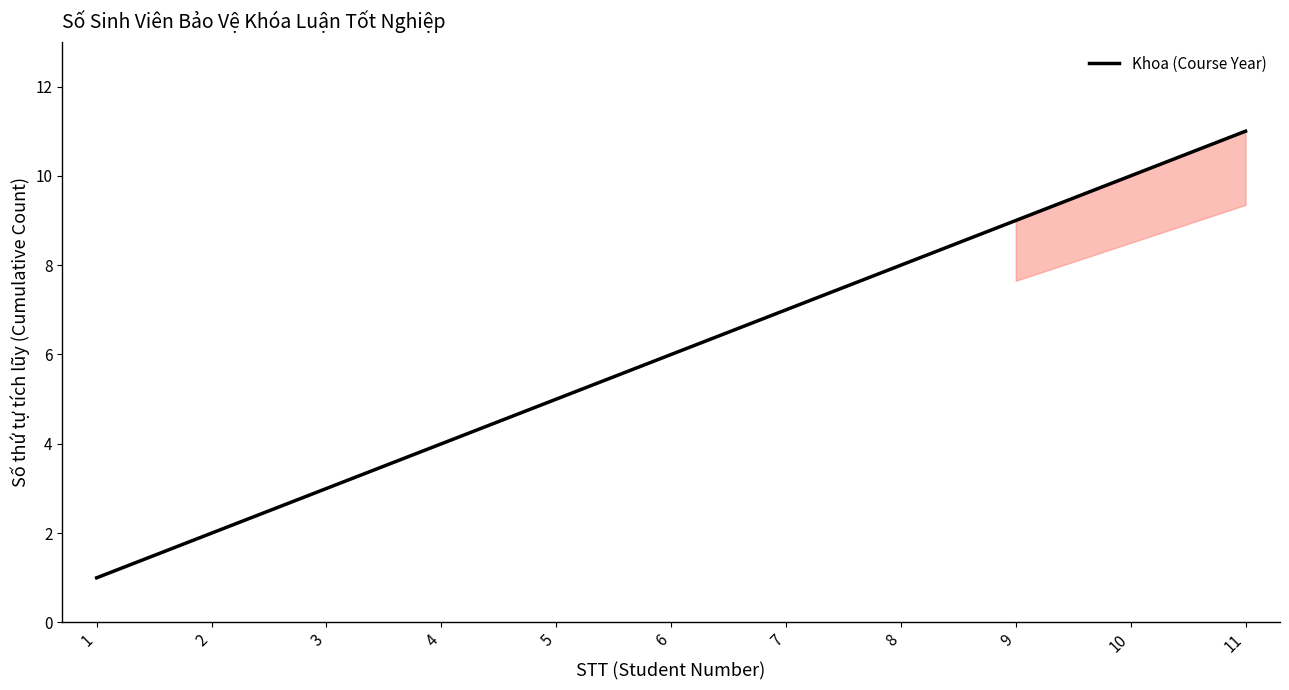

True or false: there are more than 2 points higher than both neighbors.

False